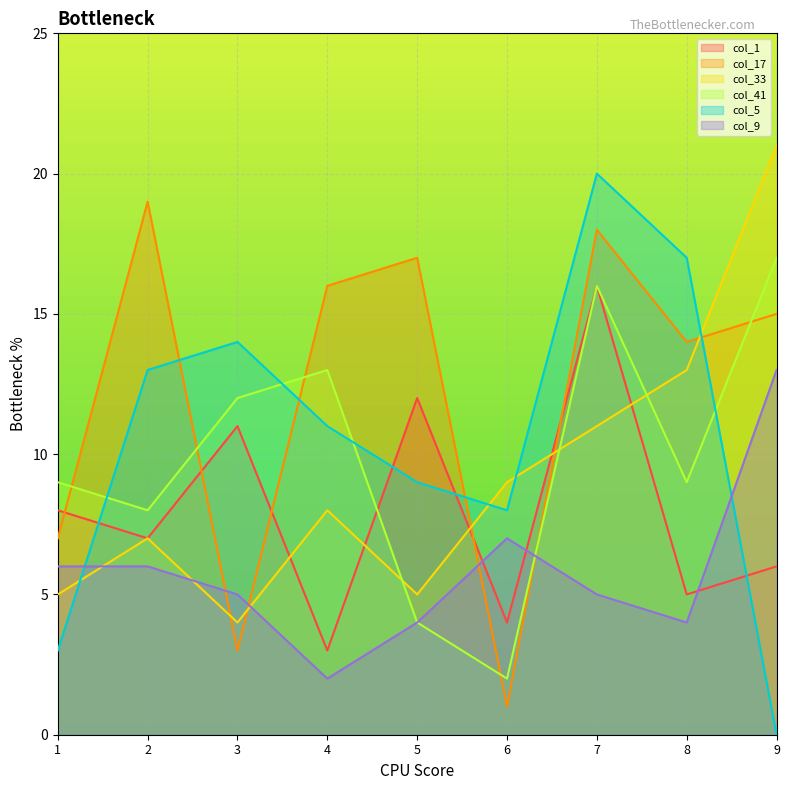

The col_1 series shows 6 at 9. True or false?

True